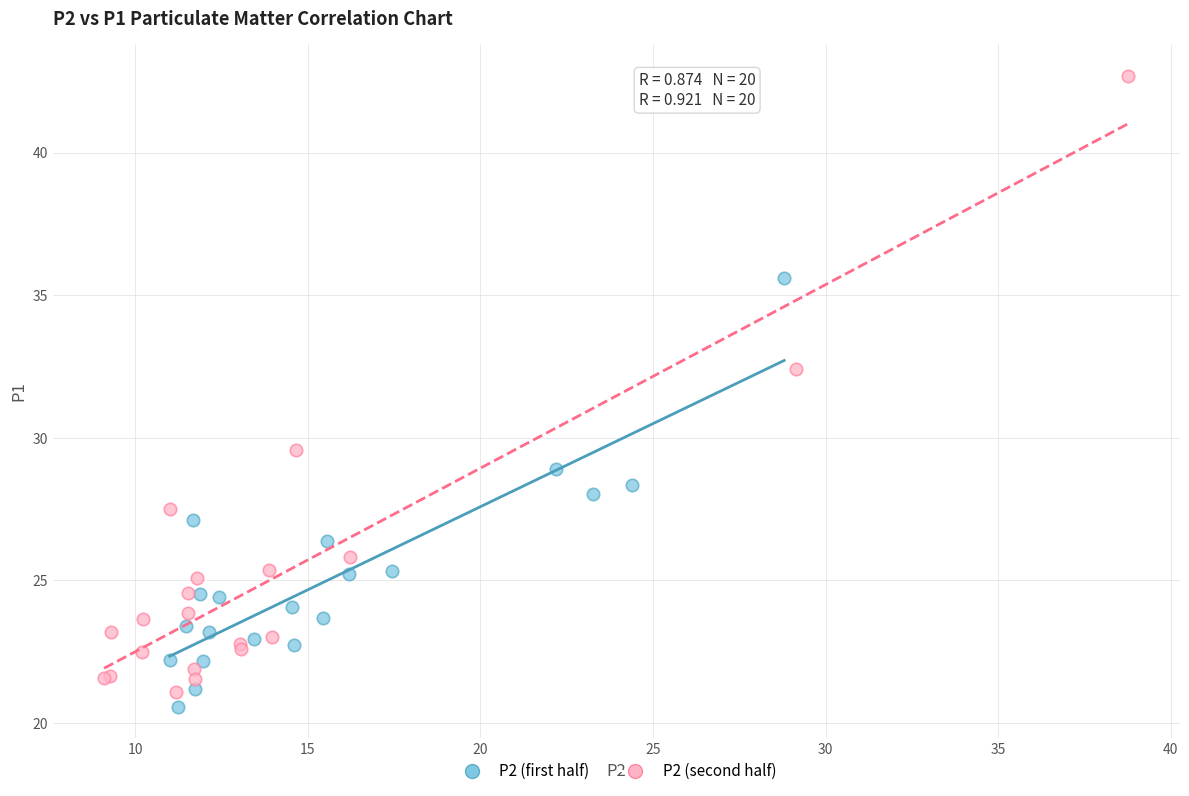

Which series has the widest spread of Y values?

P2 (second half)